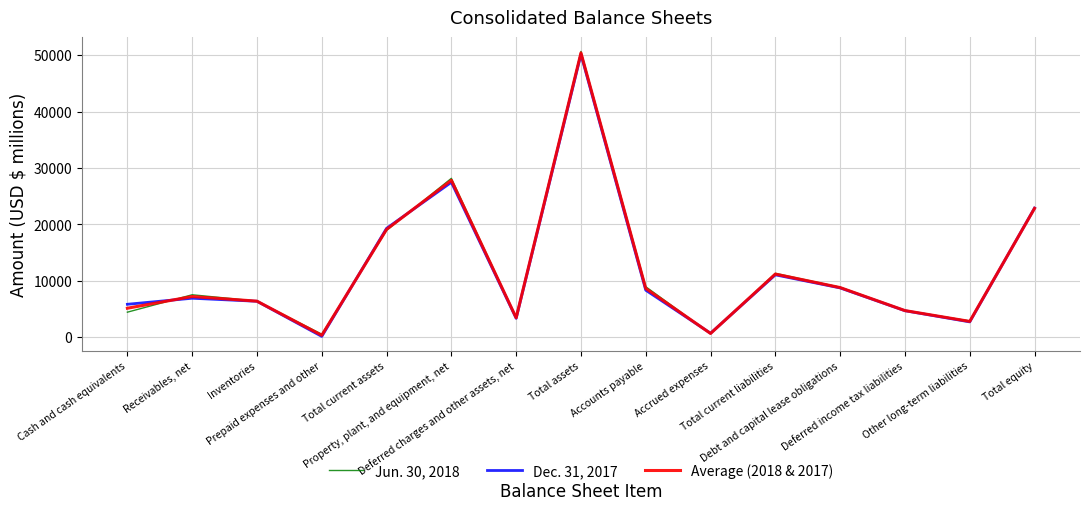

At which category does Average (2018 & 2017) reach its first local valley?

Prepaid expenses and other